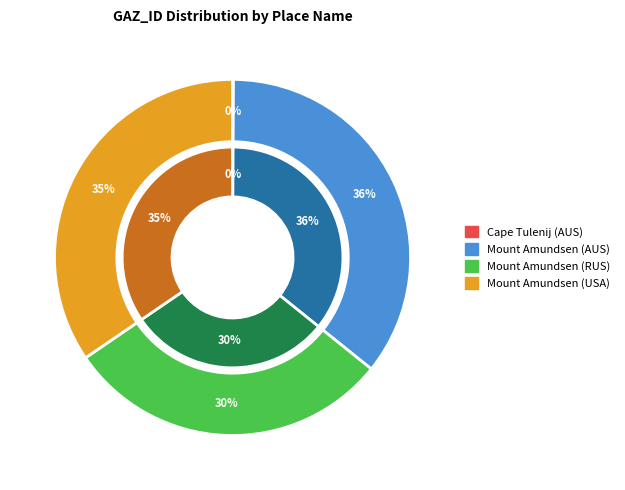

To the nearest percent, what is the difference between the largest and smallest slice percentages?

36%